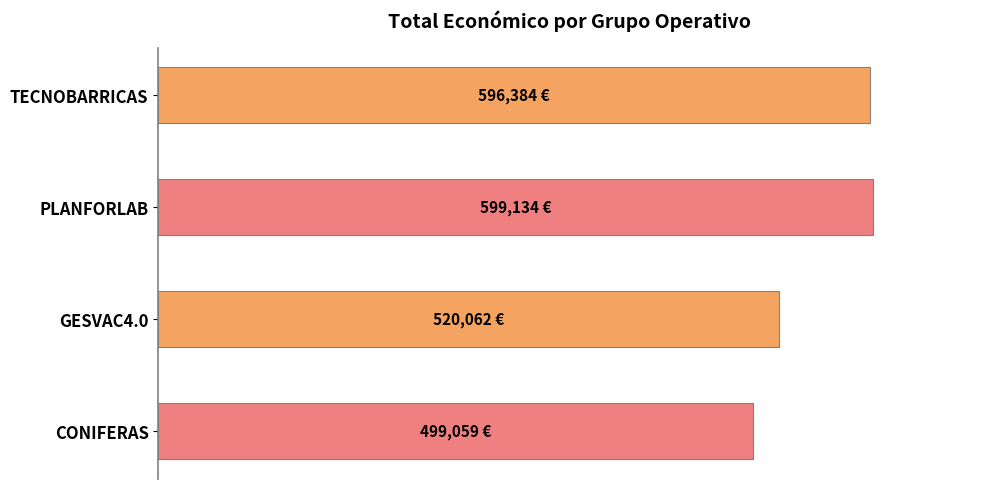

Are the bars grouped side by side (vs. stacked)?

No